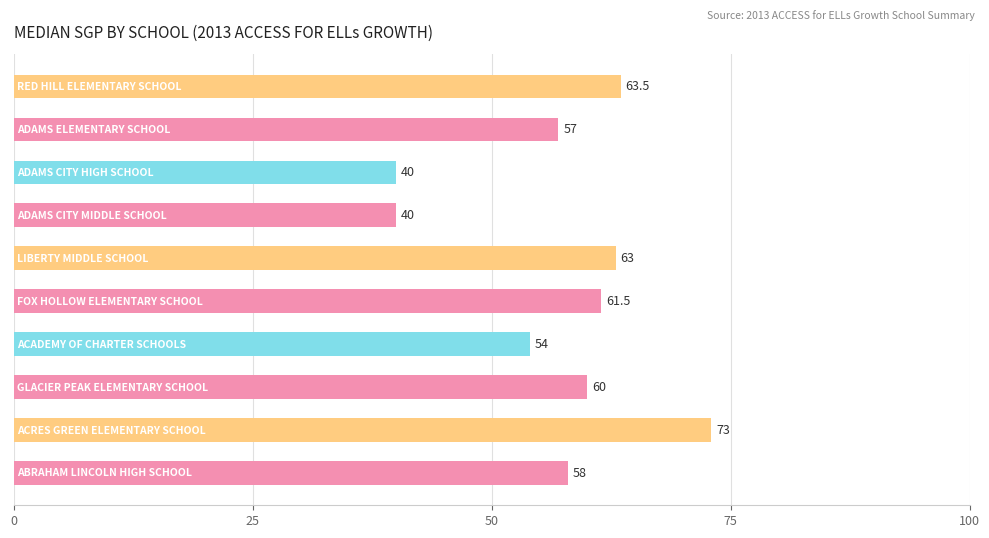

What is the greatest value displayed?

73.0